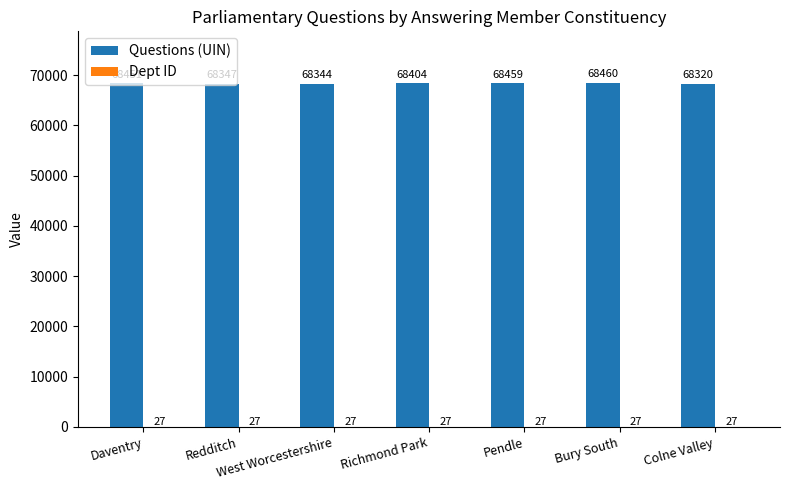

What is the maximum value for Questions (UIN)?

68460